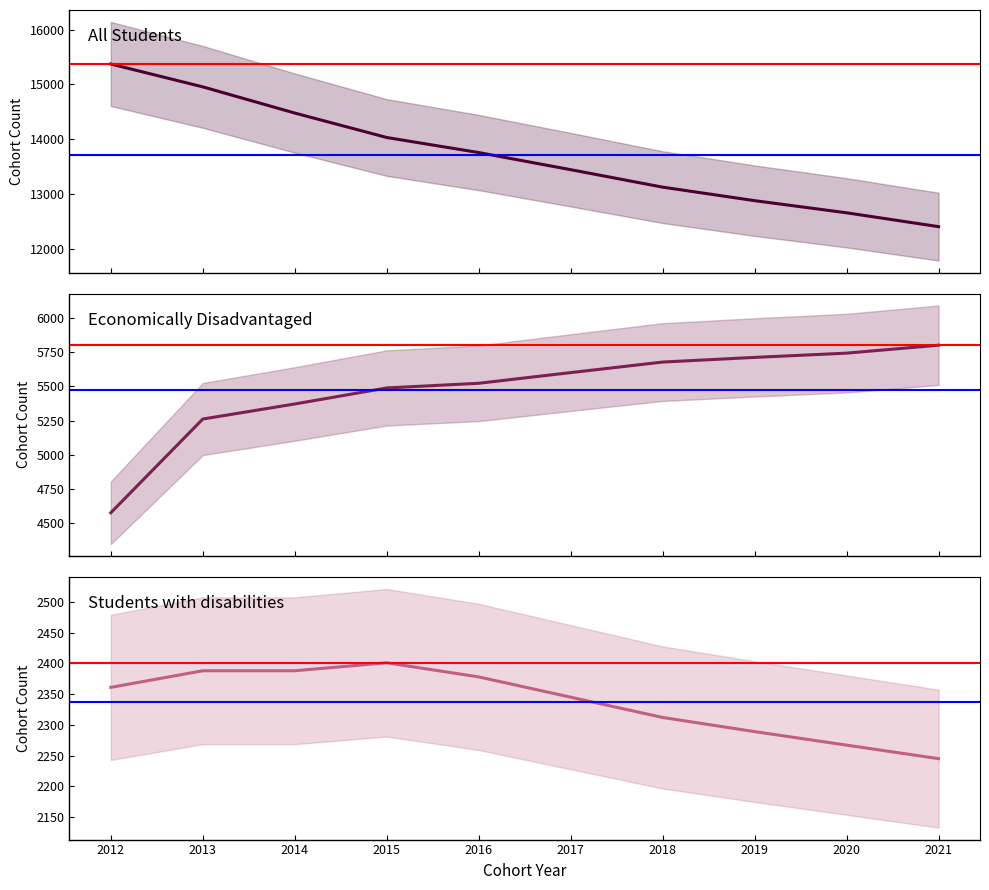

Reading left to right, what are all the values shown in this chart?

All Students: 15373	14955	14477	14030	13755	13442	13123	12876	12654	12401
Economically Disadvantaged: 4578	5262	5372	5489	5523	5601	5678	5712	5743	5801
Students with disabilities: 2361	2388	2388	2401	2378	2345	2312	2289	2267	2245